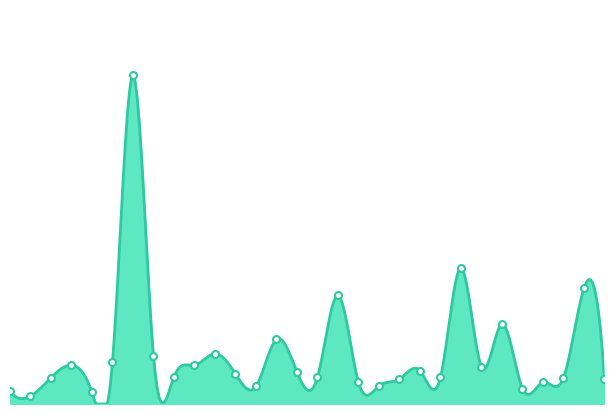

What is the change in value from BUTLER to CHICKASAW?

-1009